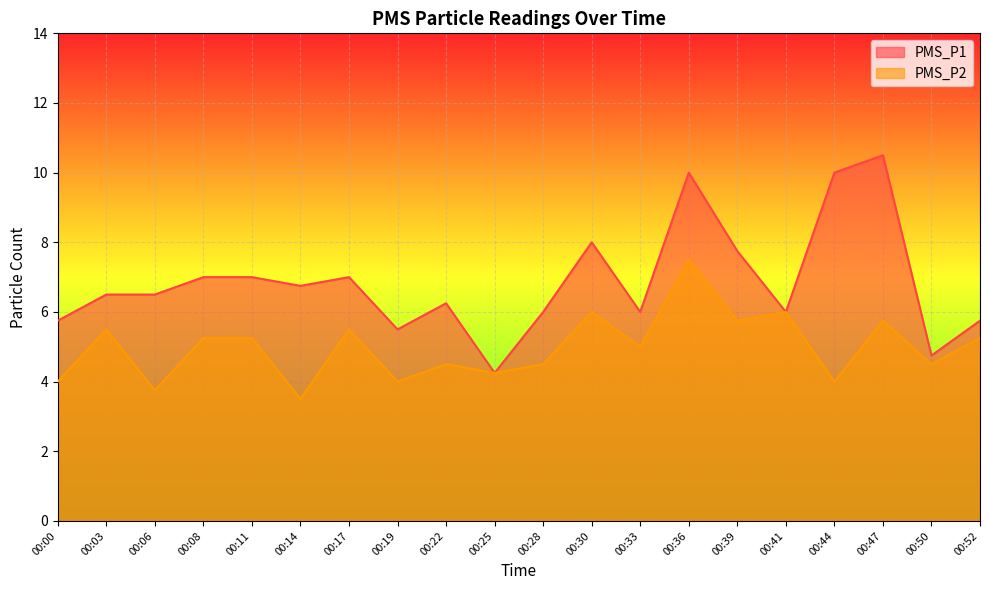

How many lines are shown in the chart?

2